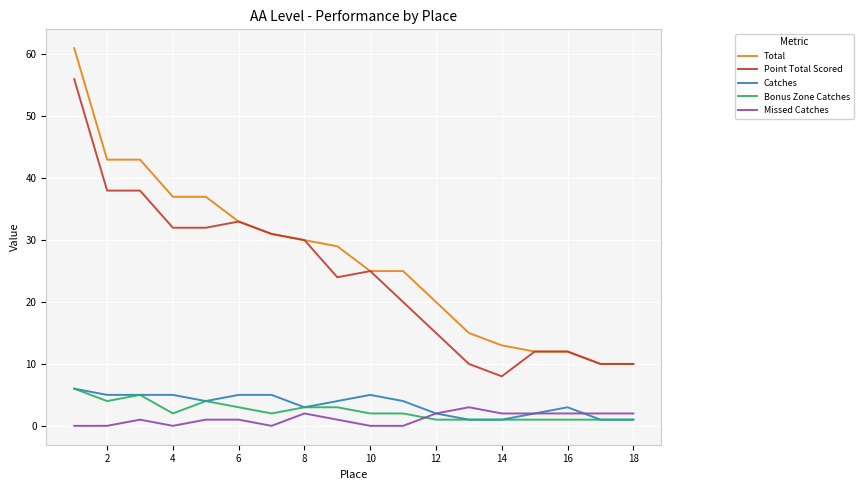

Which series has the largest total across all categories?

Total